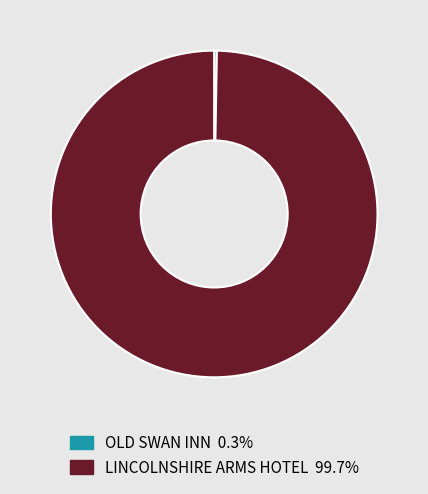

What is the largest slice in the pie chart?

LINCOLNSHIRE ARMS HOTEL